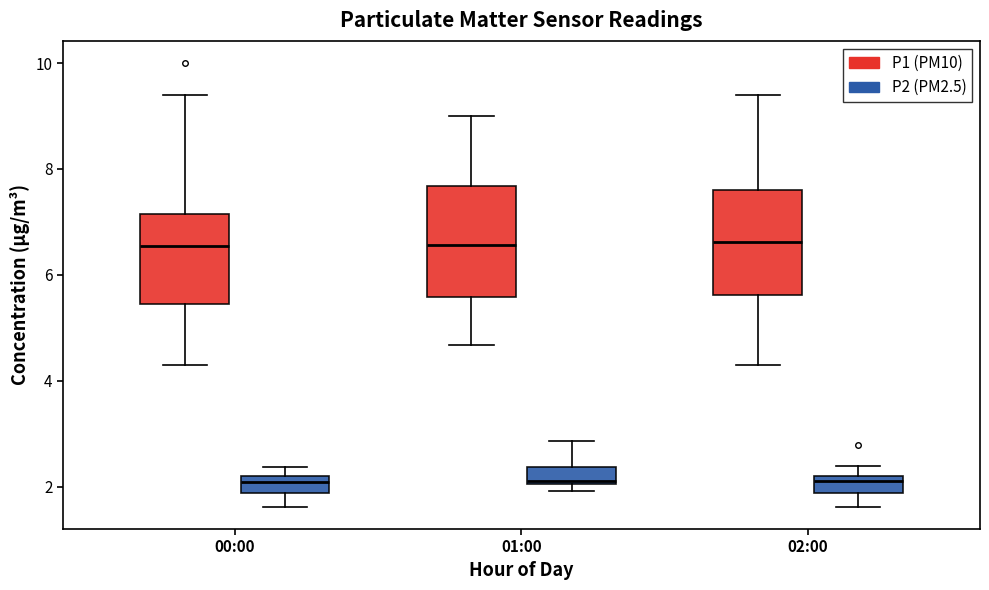

Reading left to right, transcribe this box plot: for each box, give where its median line is, the range the box spans, and where its two whiskers end, as read against the y-axis. The values are not printed on the chart, so give them approximately, as read against the axis.

00:00 (P1 (PM10)): median 6.6, box 5.4 to 7.2, whiskers 4.4 to 9.4
00:00 (P2 (PM2.5)): median 2.0, box 1.8 to 2.2, whiskers 1.6 to 2.4
01:00 (P1 (PM10)): median 6.6, box 5.6 to 7.6, whiskers 4.6 to 9.0
01:00 (P2 (PM2.5)): median 2.2, box 2.0 to 2.4, whiskers 2.0 (just below the box's lower edge) to 2.8
02:00 (P1 (PM10)): median 6.6, box 5.6 to 7.6, whiskers 4.4 to 9.4
02:00 (P2 (PM2.5)): median 2.2 (just below the box's upper edge), box 1.8 to 2.2, whiskers 1.6 to 2.4